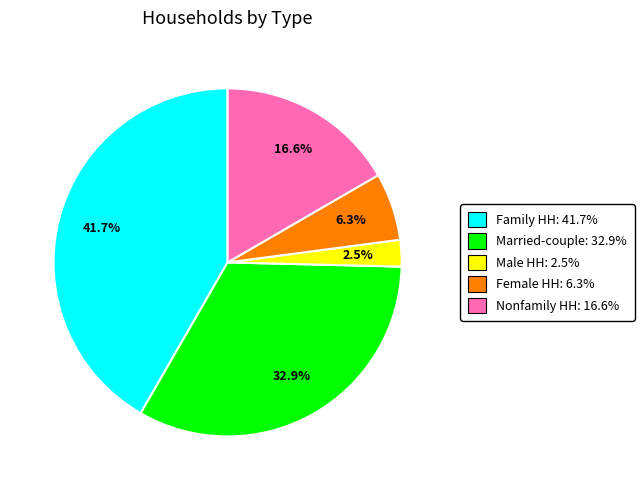

Does any single category account for the majority?

No